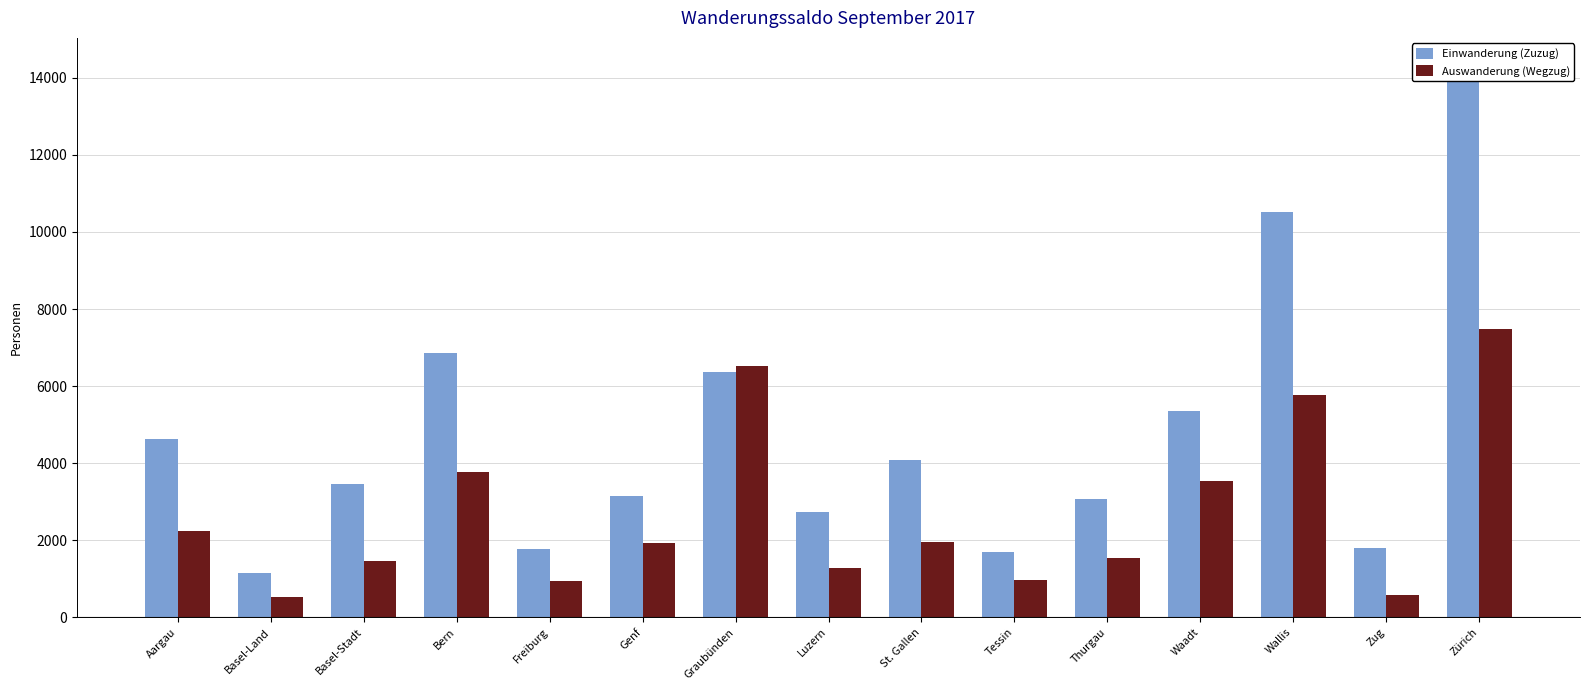

What is the difference between the maximum and minimum values in the Auswanderung (Wegzug) series?

6948